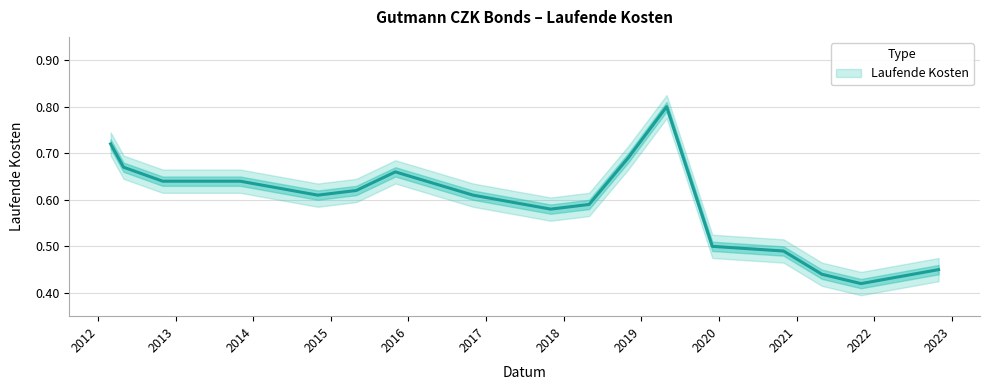

Rank the categories by value from lowest to highest.

2021-10-31, 2021-04-30, 2022-10-31, 2020-10-31, 2019-12-01, 2017-10-31, 2018-04-30, 2014-10-31, 2016-10-31, 2015-04-30, 2012-10-31, 2013-04-30, 2013-10-31, 2015-10-31, 2012-04-30, 2018-10-31, 2012-02-29, 2019-04-30